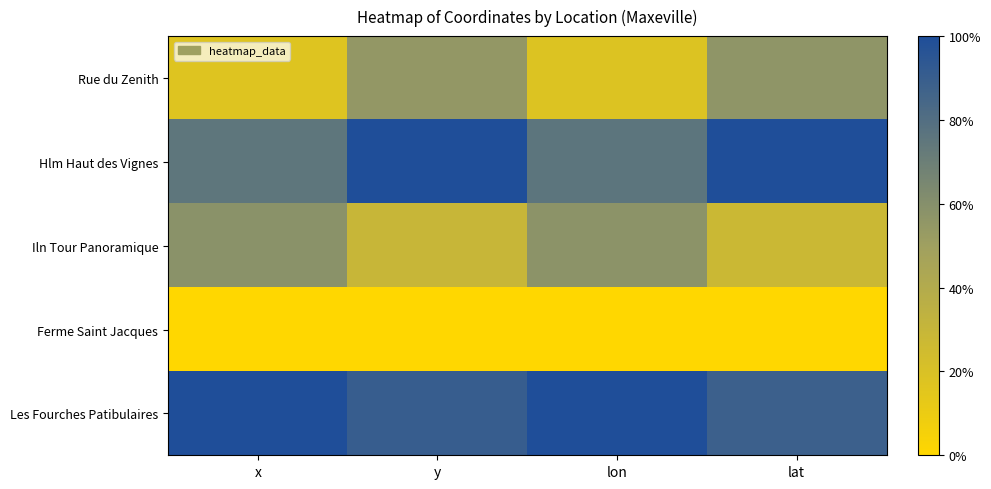

Which series has the largest total across all categories?

Les Fourches Patibulaires